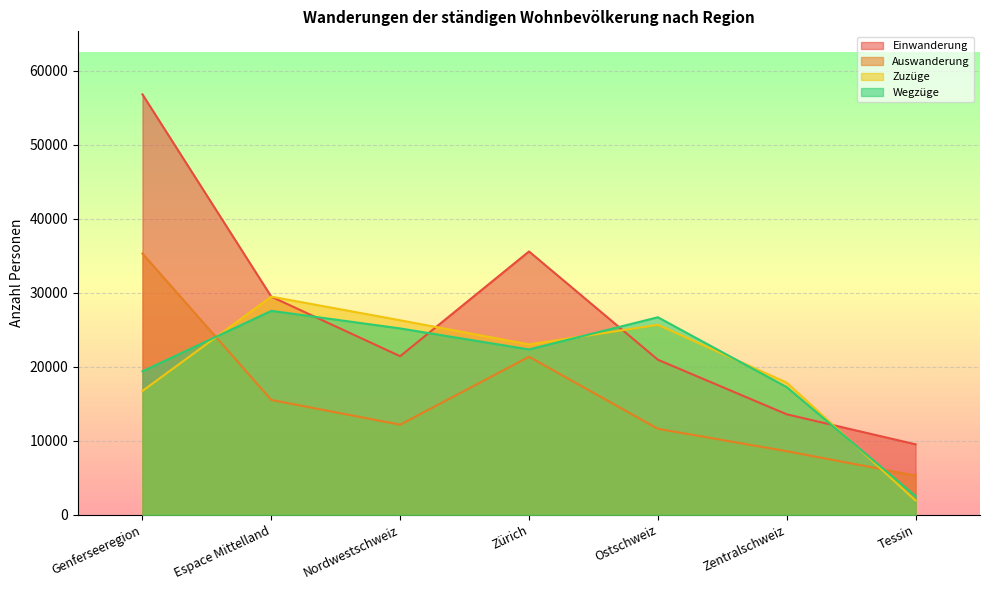

Reading right to left, list all the values displayed in this chart.

Einwanderung: Tessin=9523	Zentralschweiz=13579	Ostschweiz=20953	Zürich=35578	Nordwestschweiz=21427	Espace Mittelland=29467	Genferseeregion=56796
Auswanderung: Tessin=5296	Zentralschweiz=8589	Ostschweiz=11619	Zürich=21350	Nordwestschweiz=12177	Espace Mittelland=15514	Genferseeregion=35297
Zuzüge: Tessin=1927	Zentralschweiz=17858	Ostschweiz=25667	Zürich=23013	Nordwestschweiz=26280	Espace Mittelland=29472	Genferseeregion=16733
Wegzüge: Tessin=2534	Zentralschweiz=17247	Ostschweiz=26688	Zürich=22338	Nordwestschweiz=25178	Espace Mittelland=27554	Genferseeregion=19389